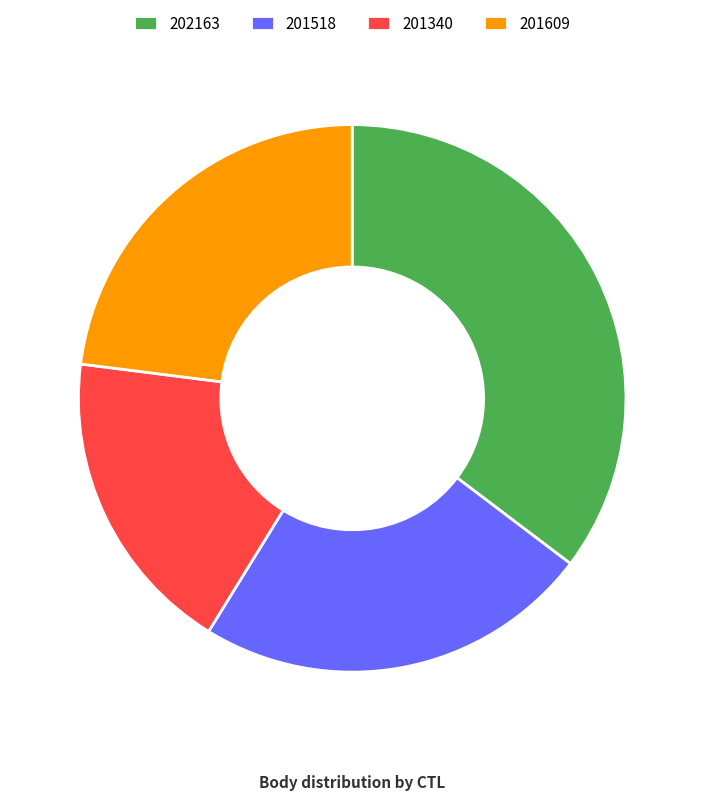

Is it true that 201609 is 36% of the pie?

False